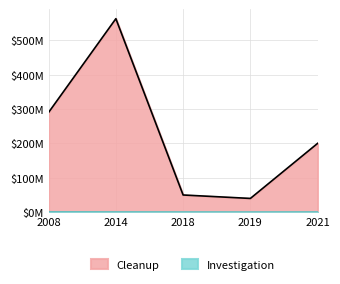

At how many categories does at least one series exceed 8?

5